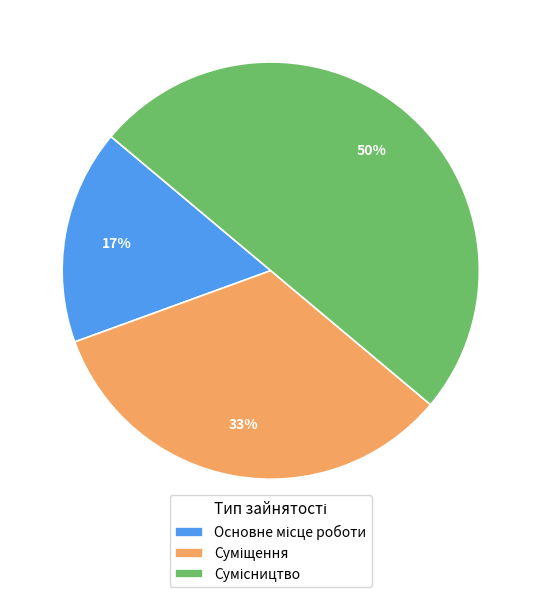

How many segments does this pie chart have?

3